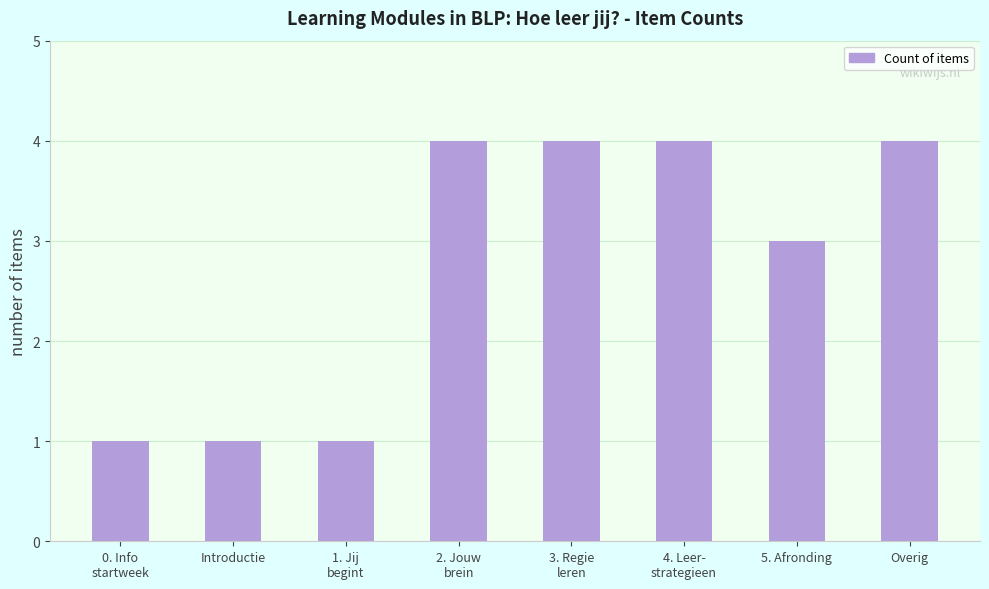

Reading right to left, transcribe all the data shown in this chart.

4	3	4	4	4	1	1	1